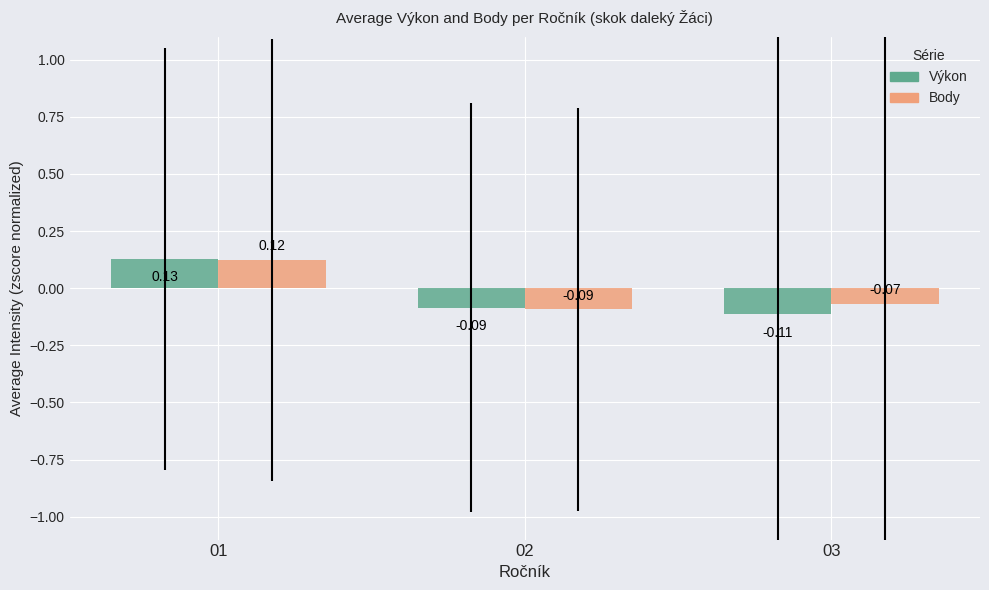

At 03, list the series in order from smallest to largest.

Výkon, Body